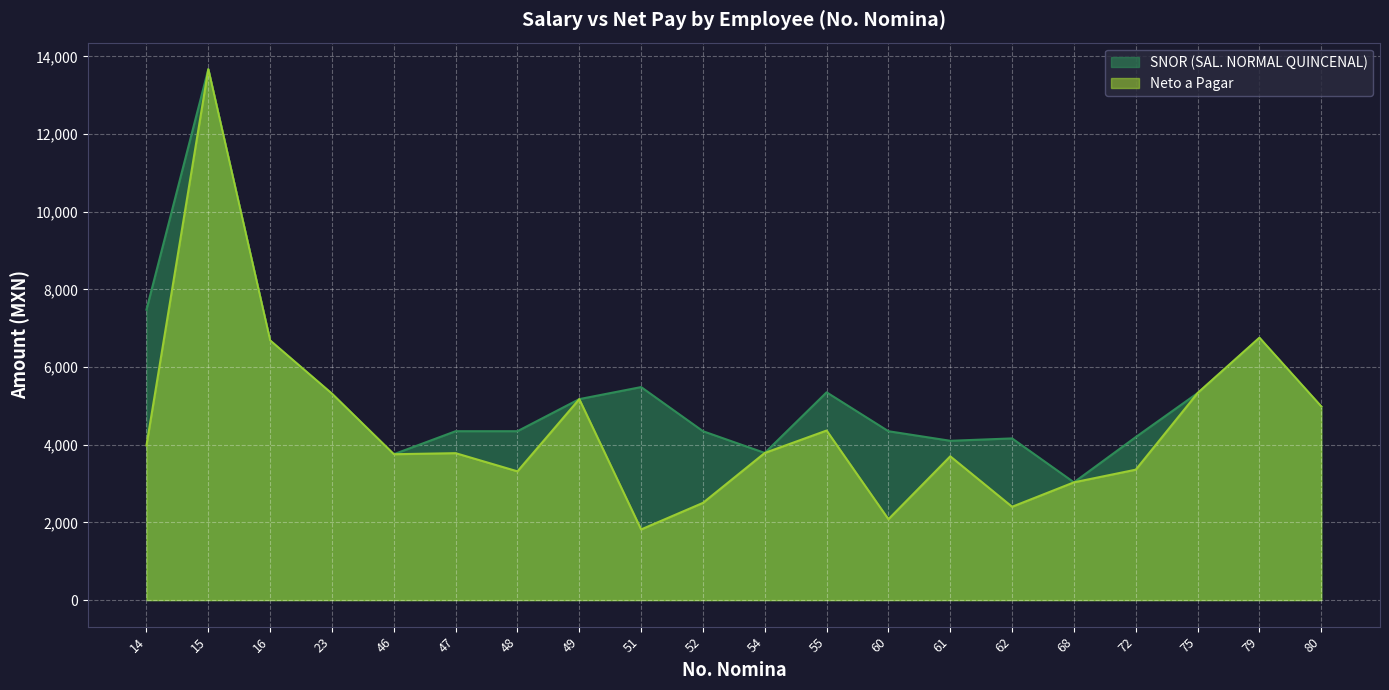

How many lines are shown in the chart?

2